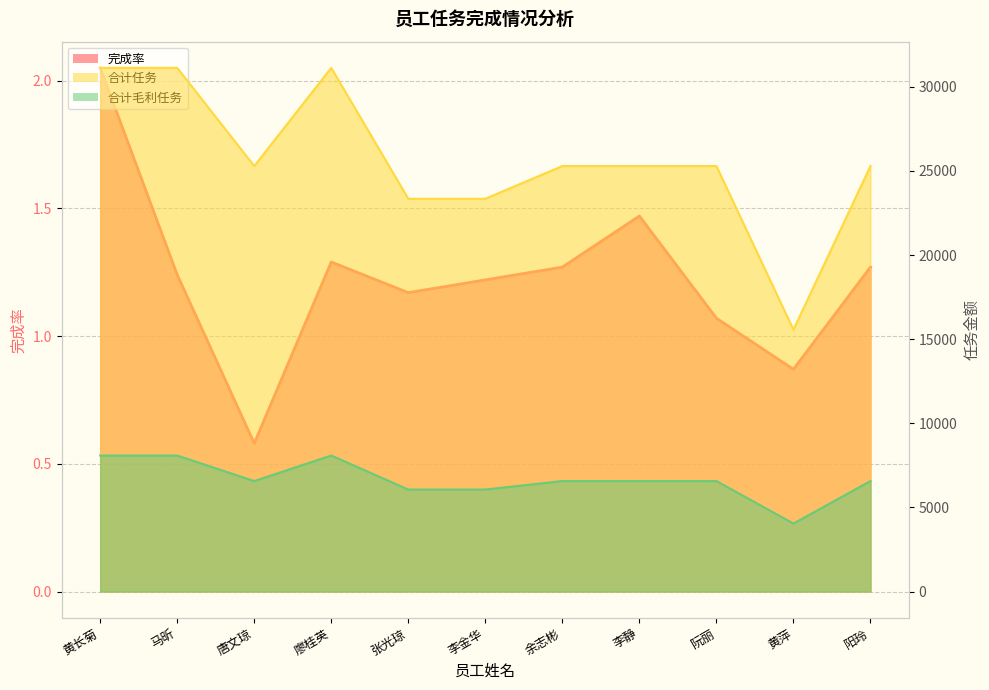

What is the average value of the 合计任务 series?

25641.8